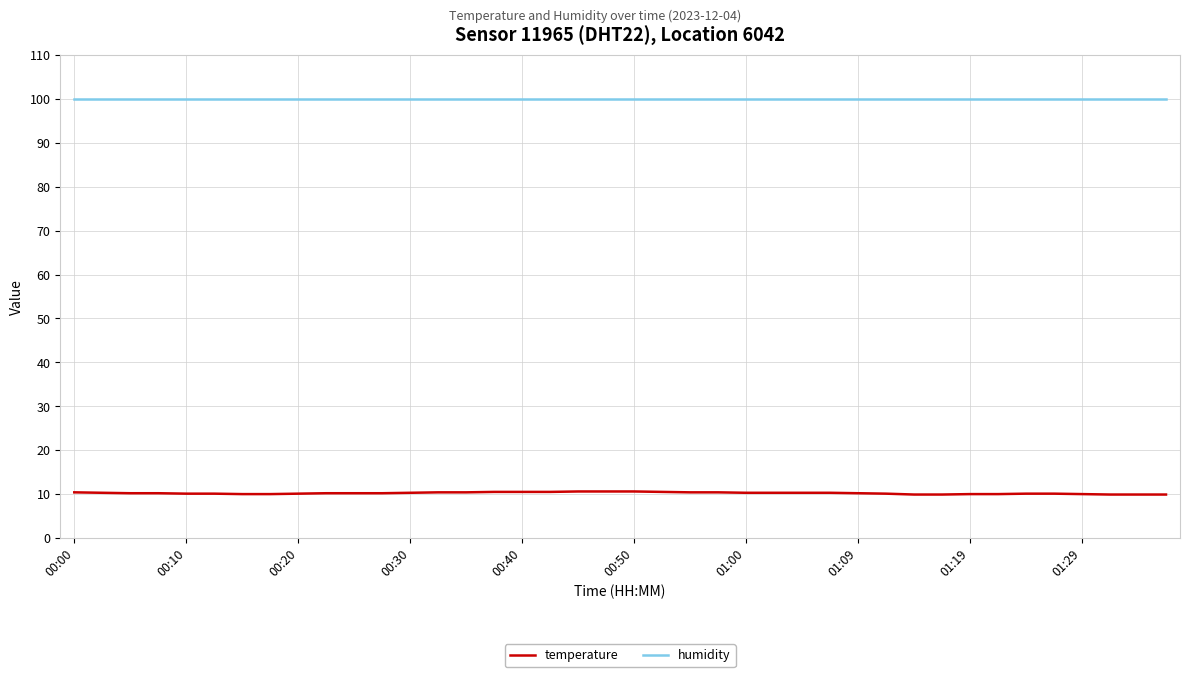

Rank the series by their maximum value, from lowest to highest.

temperature, humidity